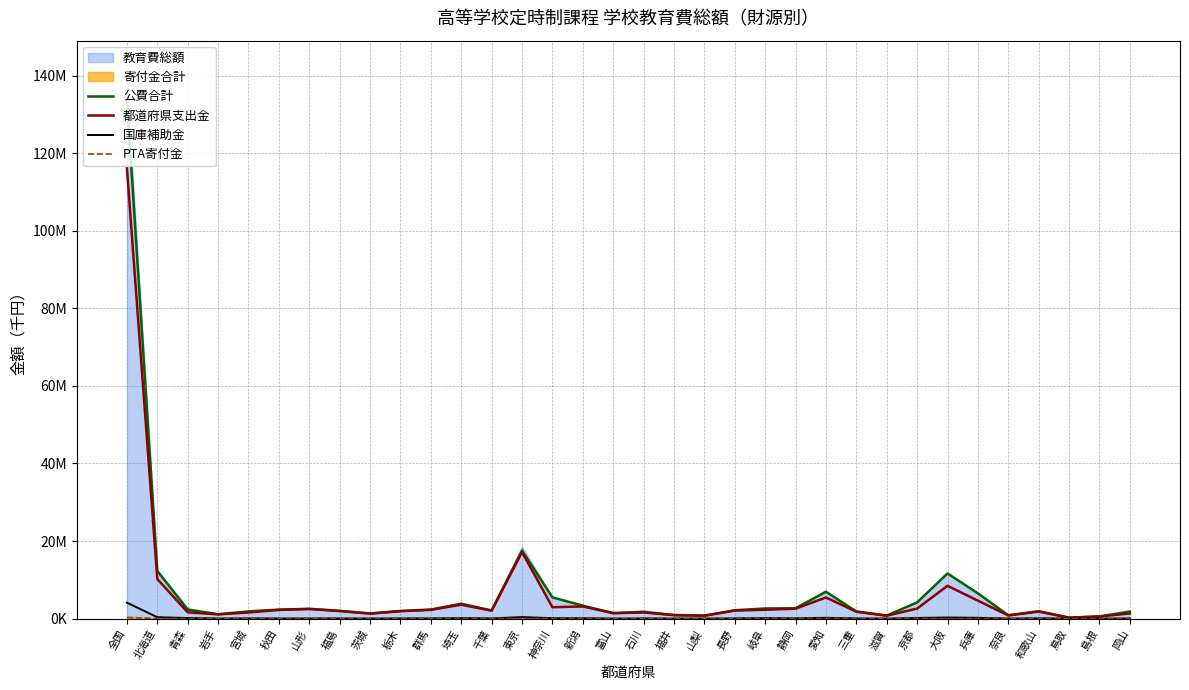

Where is 都道府県支出金 nearest to the value 58179079?

東京